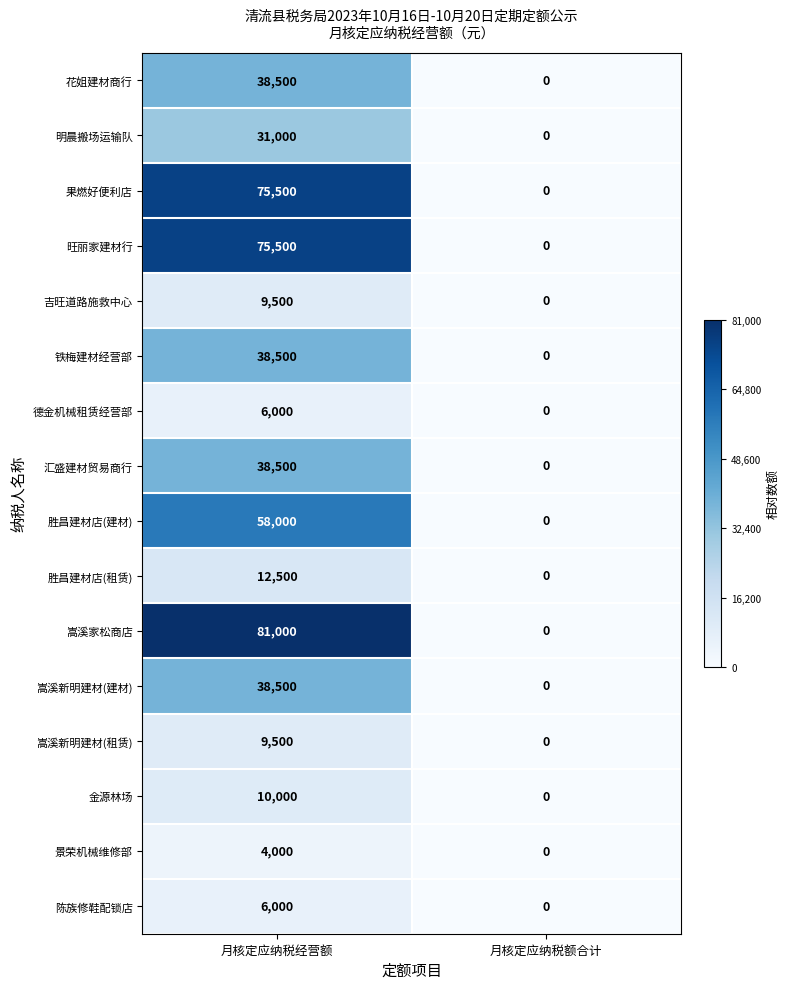

The 金源林场 series shows -5559 at 月核定应纳税额合计. True or false?

False